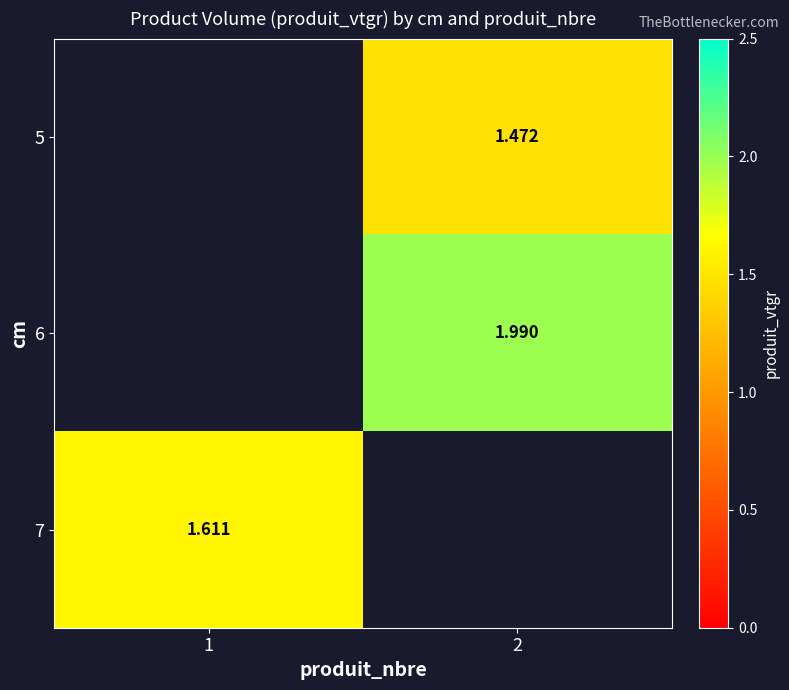

How many series are shown in this chart?

3